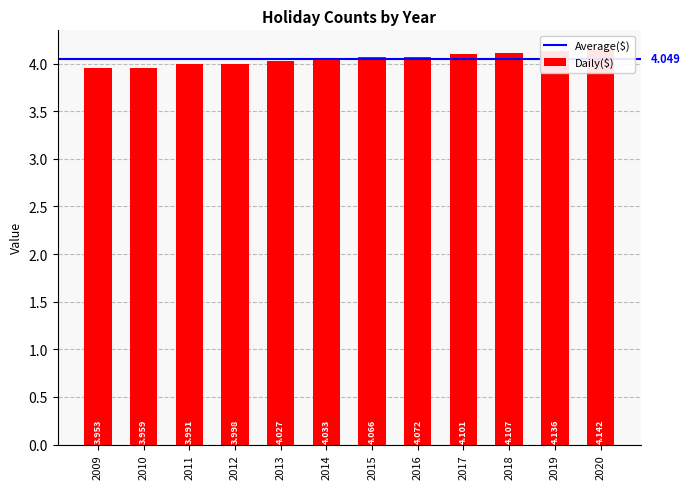

What is the minimum value shown in the chart?

4.0